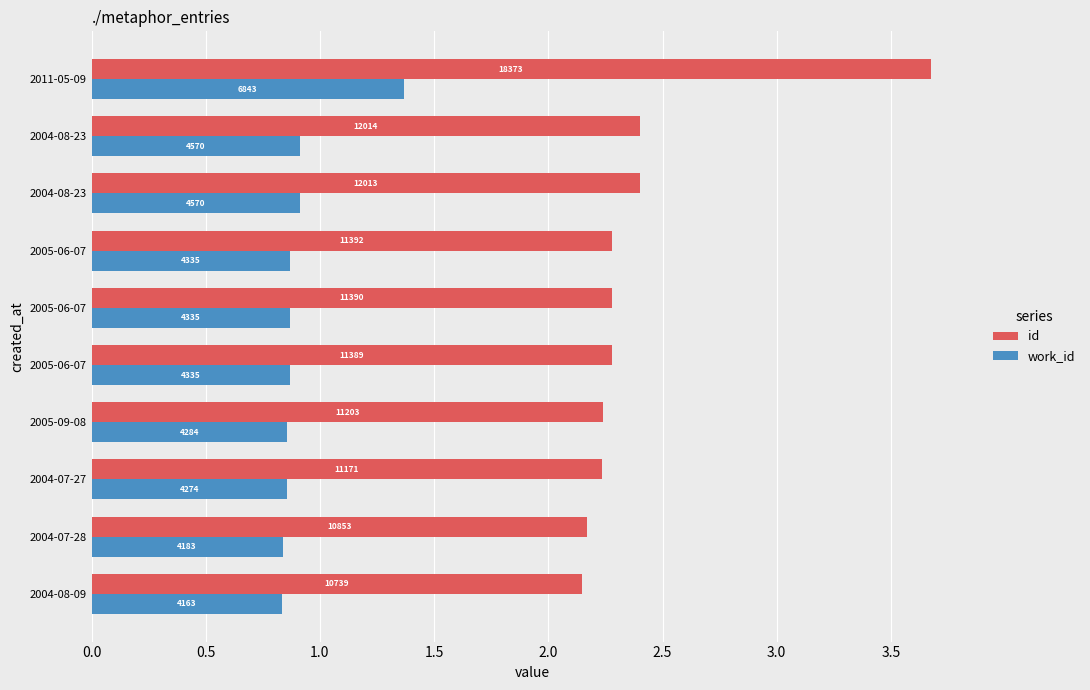

Which series has the widest spread of values?

id